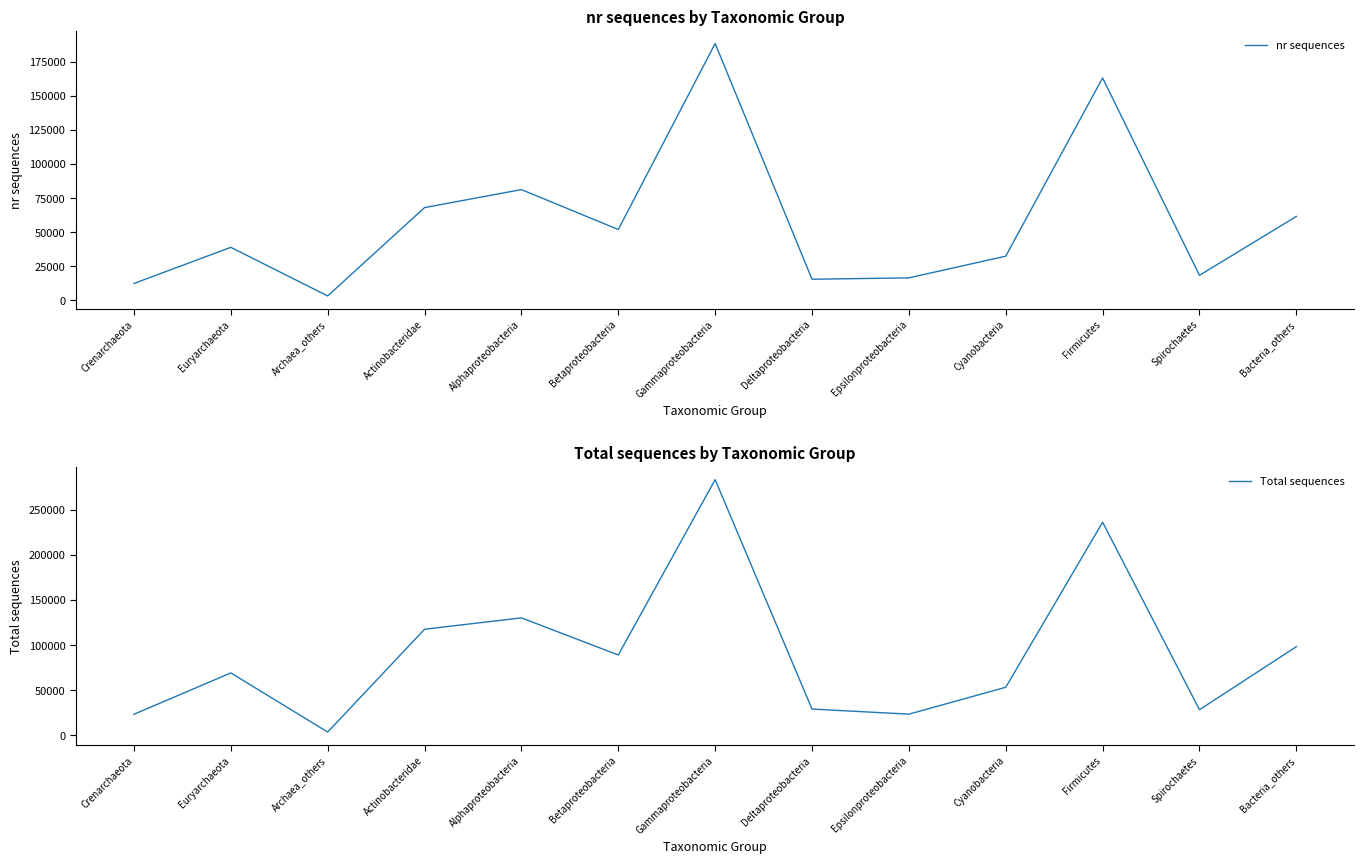

Reading right to left, extract all data points from this chart.

nr sequences: Bacteria_others=61550	Spirochaetes=18324	Firmicutes=163215	Cyanobacteria=32380	Epsilonproteobacteria=16452	Deltaproteobacteria=15449	Gammaproteobacteria=188458	Betaproteobacteria=51947	Alphaproteobacteria=81233	Actinobacteridae=68041	Archaea_others=3180	Euryarchaeota=38863	Crenarchaeota=12339
Total sequences: Bacteria_others=98310	Spirochaetes=28487	Firmicutes=236190	Cyanobacteria=53363	Epsilonproteobacteria=23580	Deltaproteobacteria=29227	Gammaproteobacteria=283391	Betaproteobacteria=89131	Alphaproteobacteria=130230	Actinobacteridae=117649	Archaea_others=3743	Euryarchaeota=69259	Crenarchaeota=23459